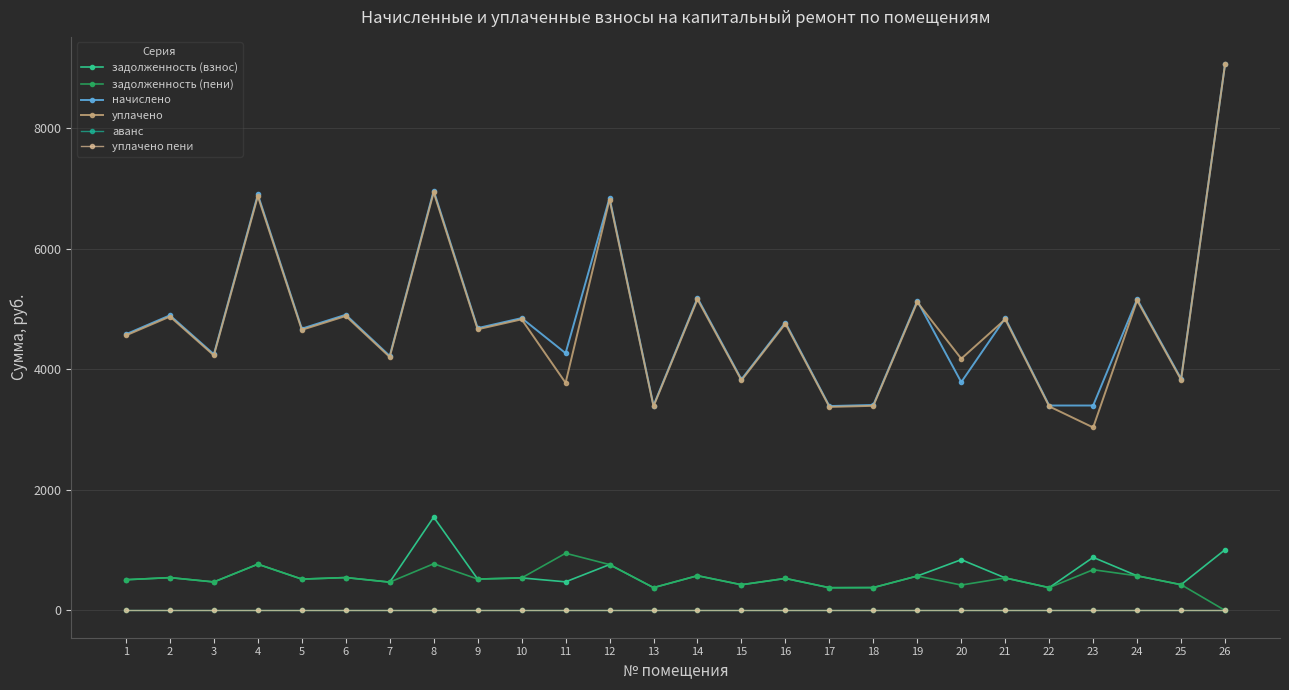

Is this an area chart (filled region under the line)?

No